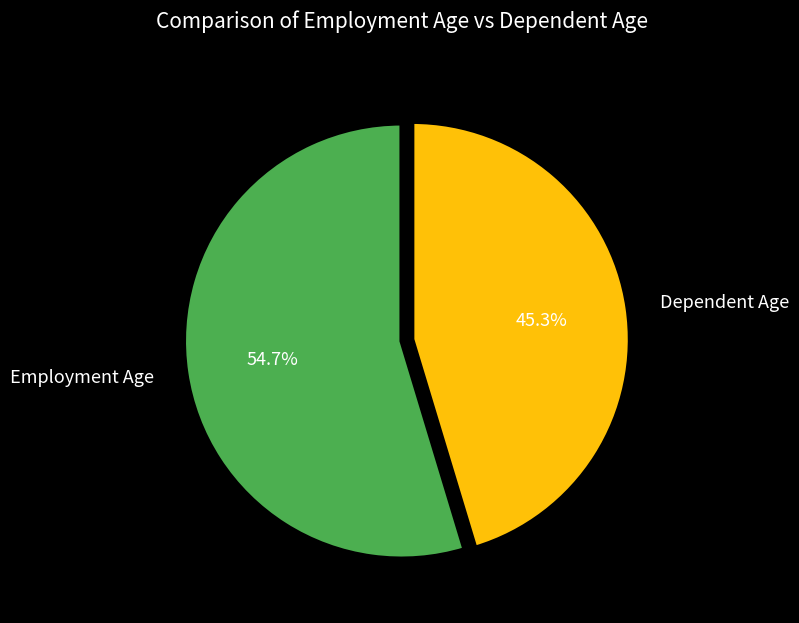

What percentage do Employment Age and Dependent Age together represent?

100.0%